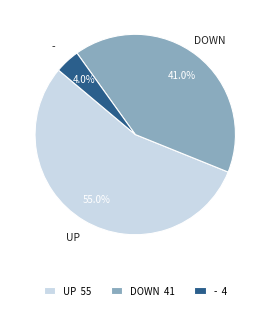

How many slices are in this pie chart?

3